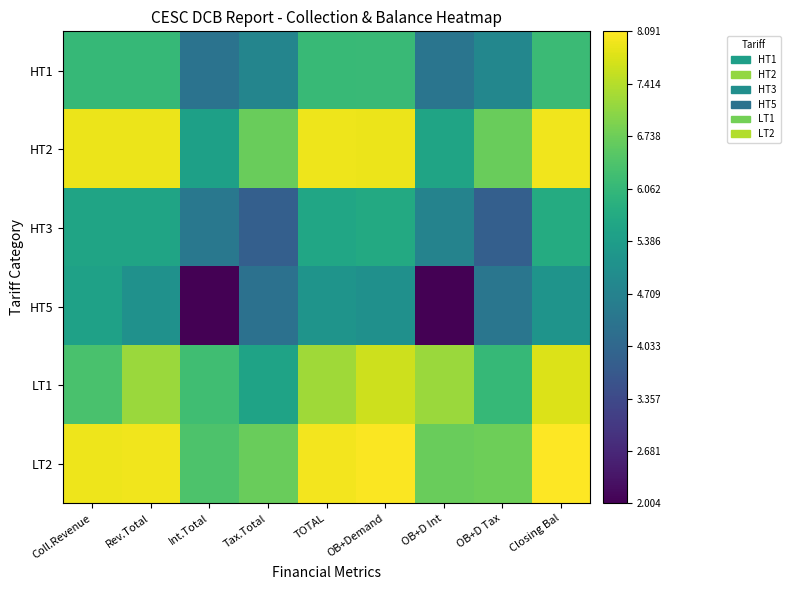

How many series are shown in this chart?

6